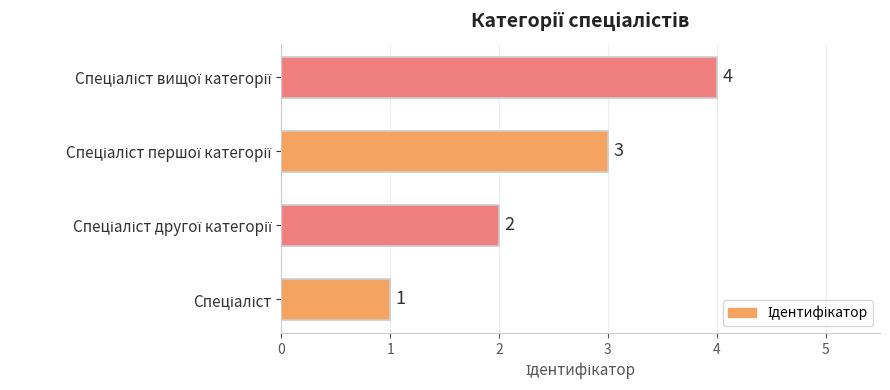

What is the difference between the maximum and minimum values?

3